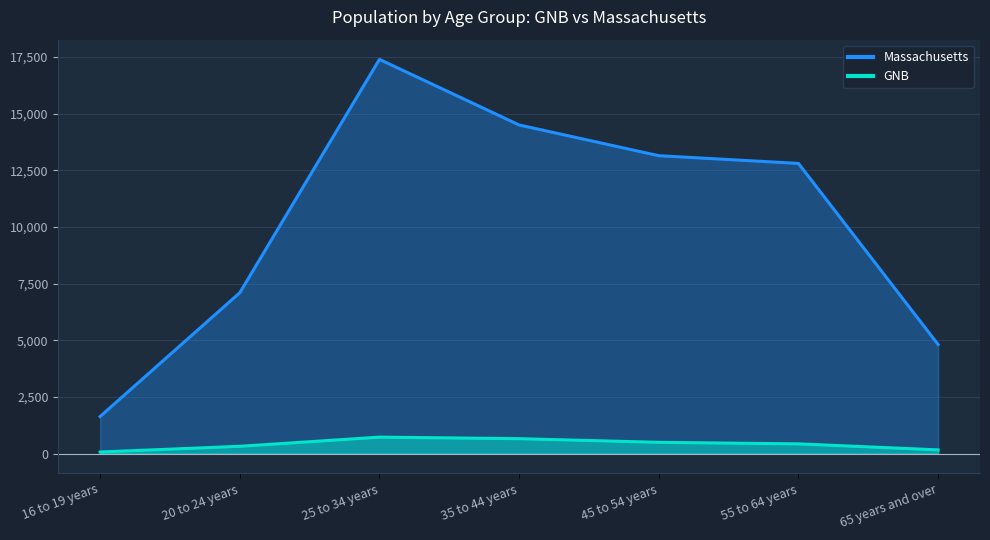

At which category is the sum across all series the highest?

25 to 34 years